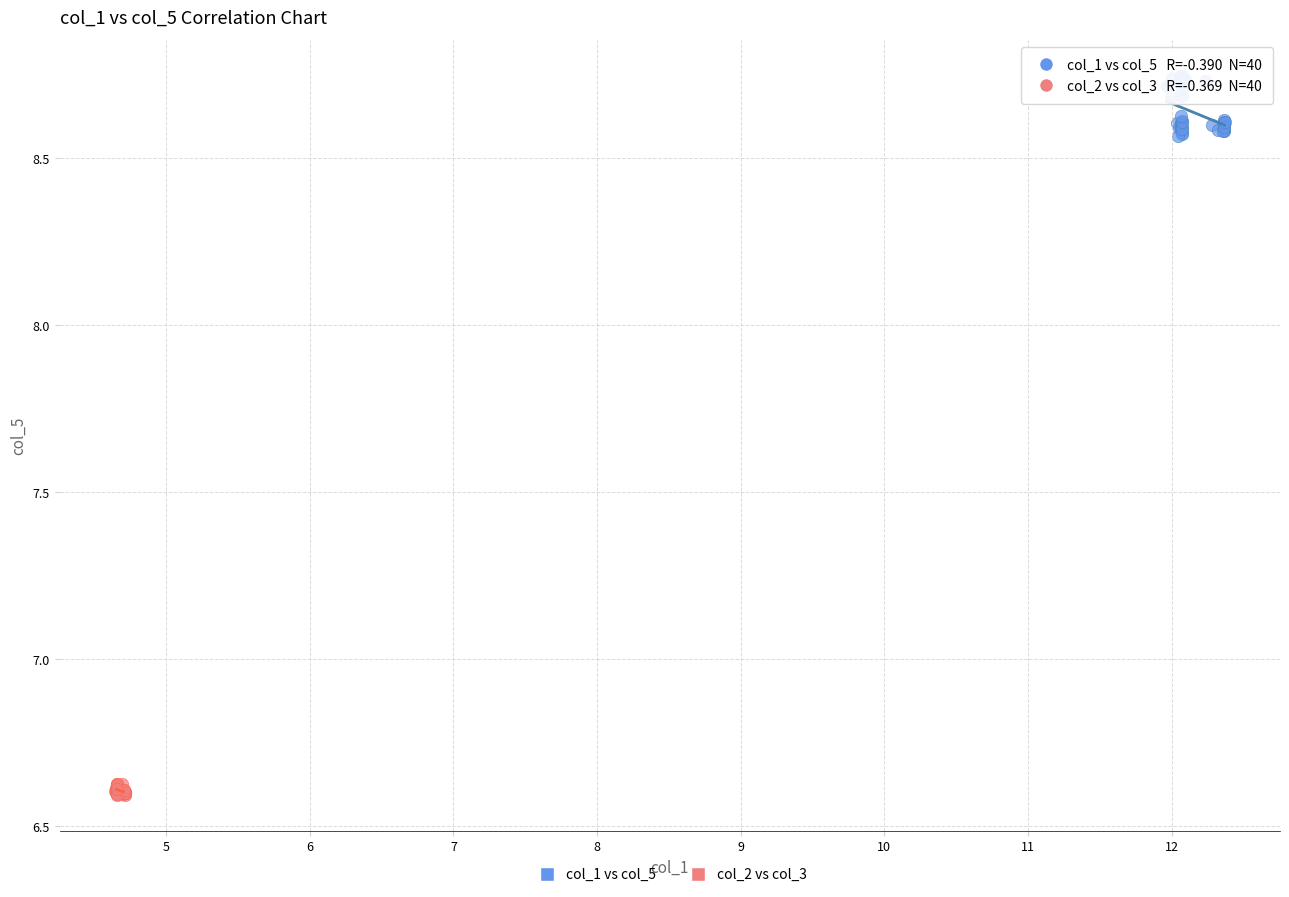

Which series contains the highest Y value?

col_1 vs col_5